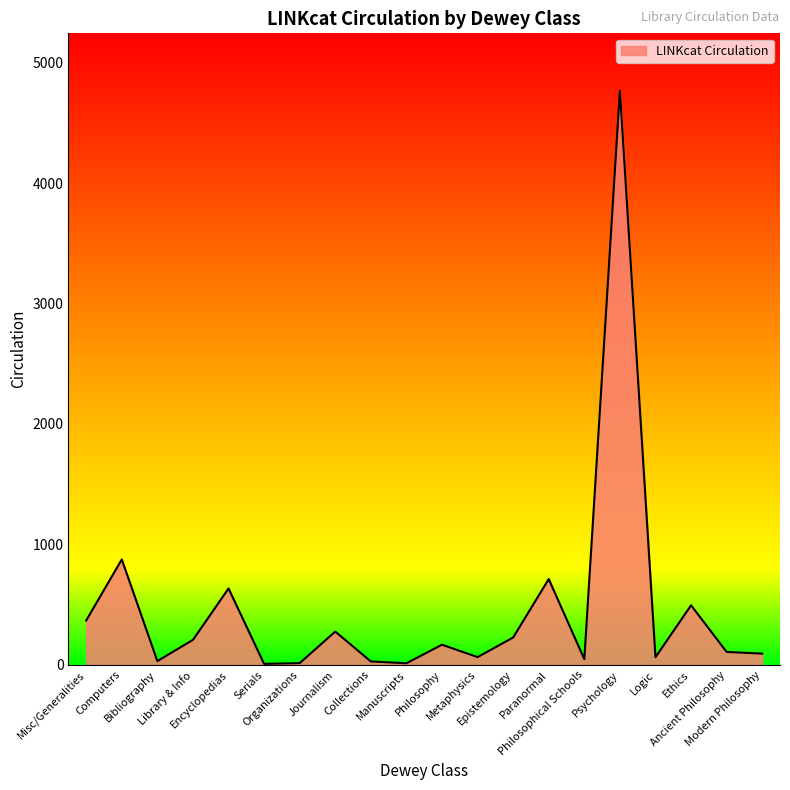

What is the difference between the maximum and minimum values?

4758